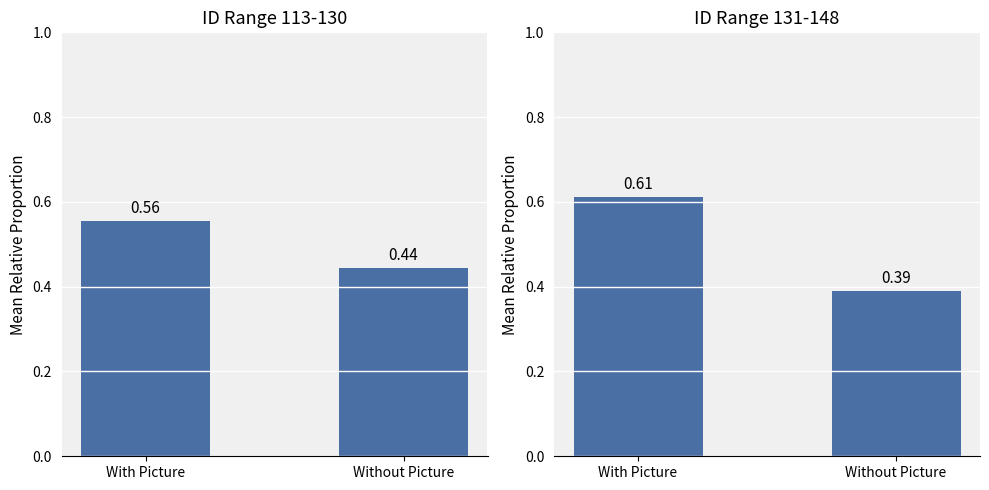

What is the total value across all series at With Picture?

1.2